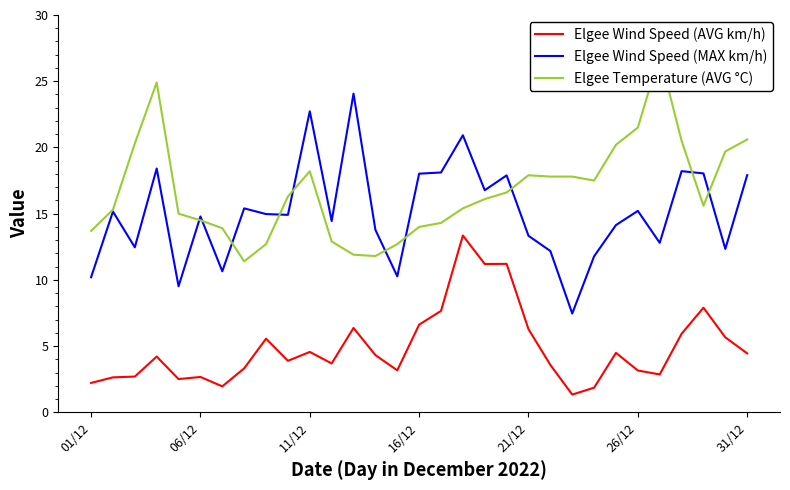

Between 28 and 12, which is larger?

28